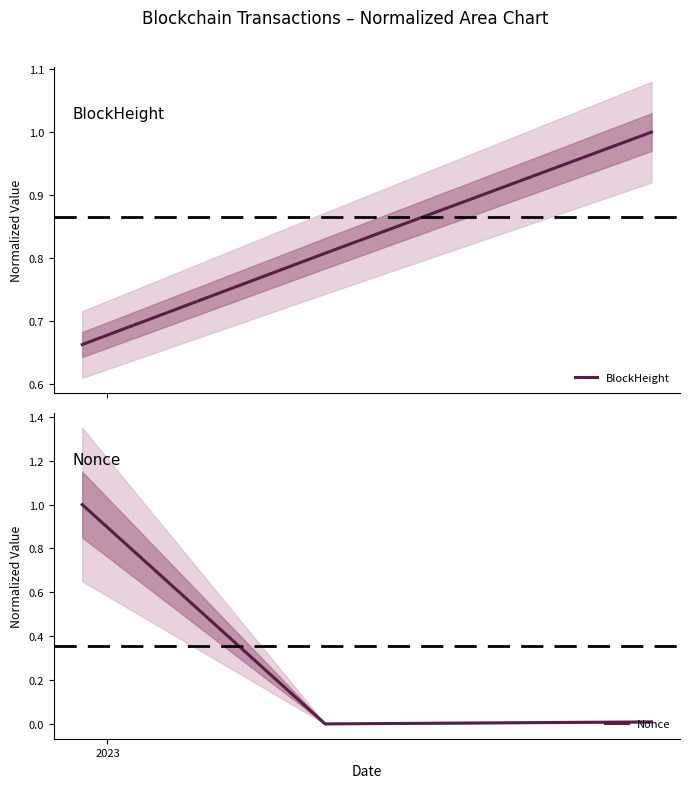

What is the highest value of the Nonce series?

1.0